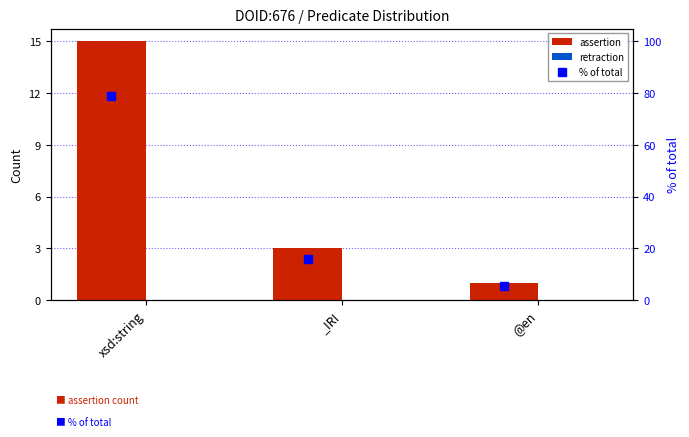

Reading left to right, what are all the values shown in this chart?

assertion: 15.0	3.0	1.0
retraction: 0.0	0.0	0.0
% of total: 78.9	15.8	5.3